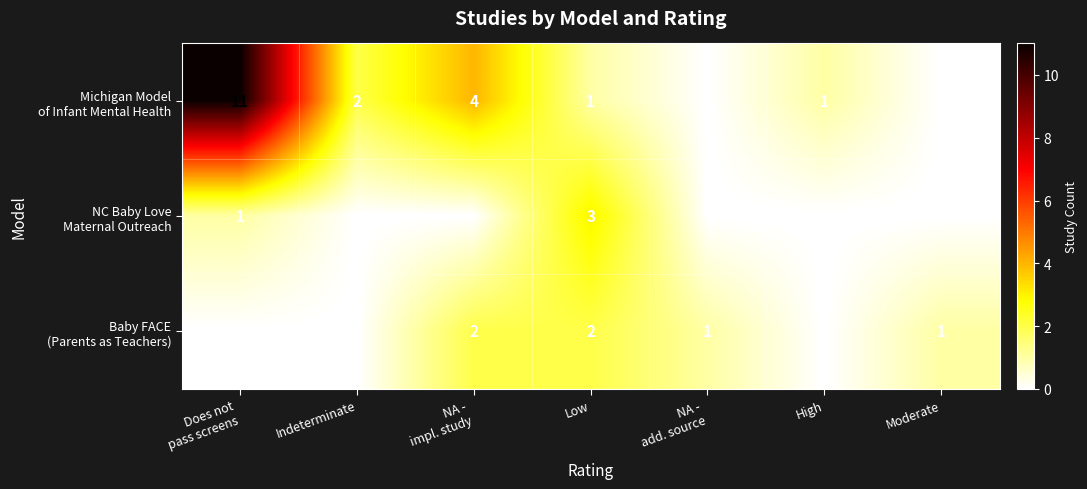

What is the total value across all series at Low?

6